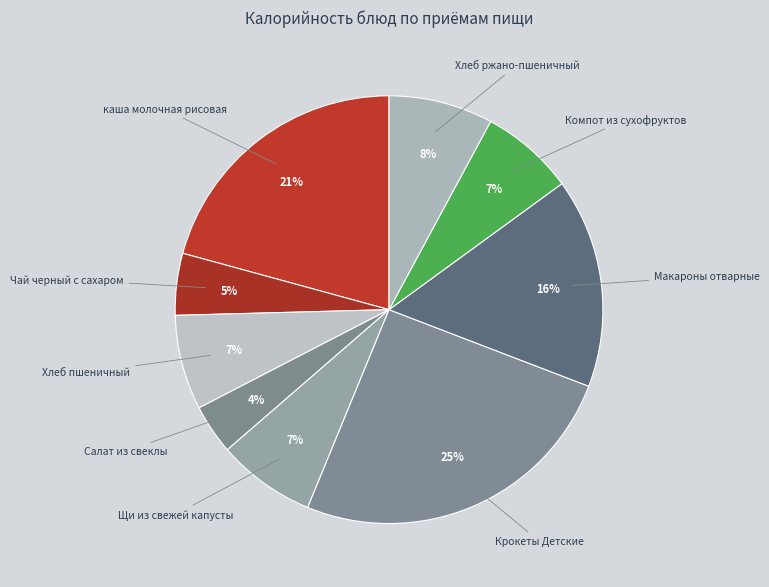

How many segments does this pie chart have?

9